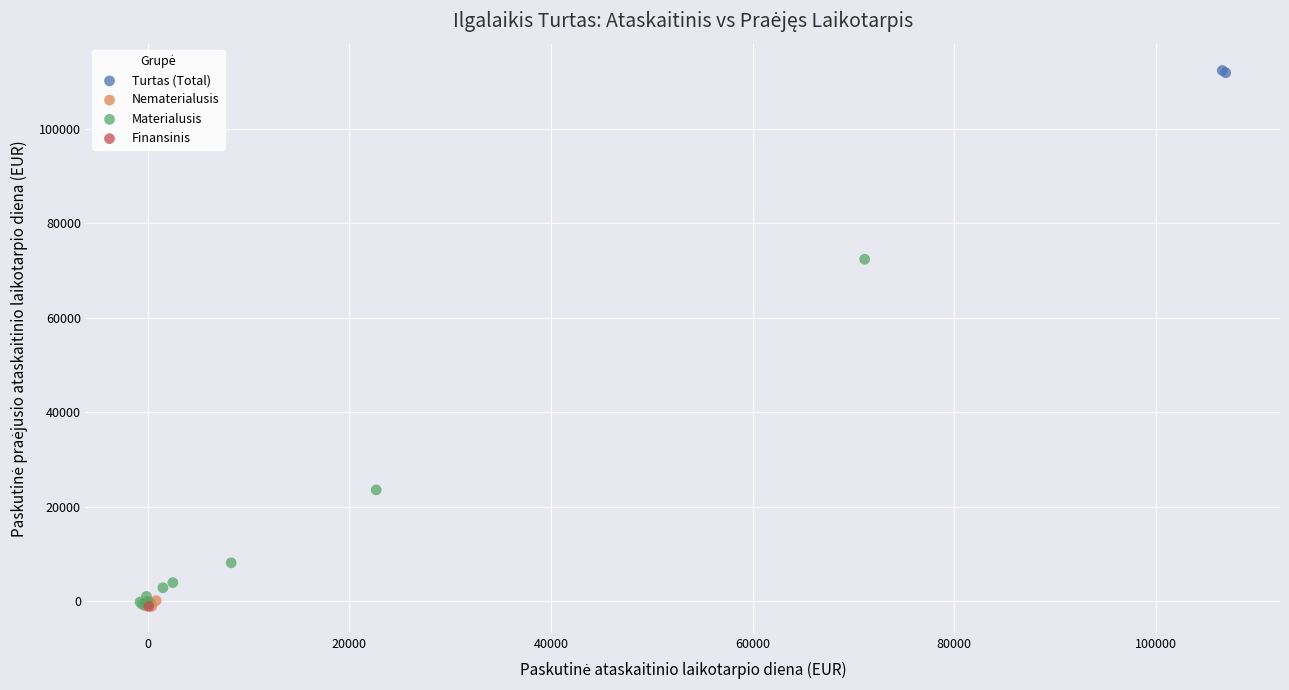

Which series contains the highest Y value?

Turtas (Total)